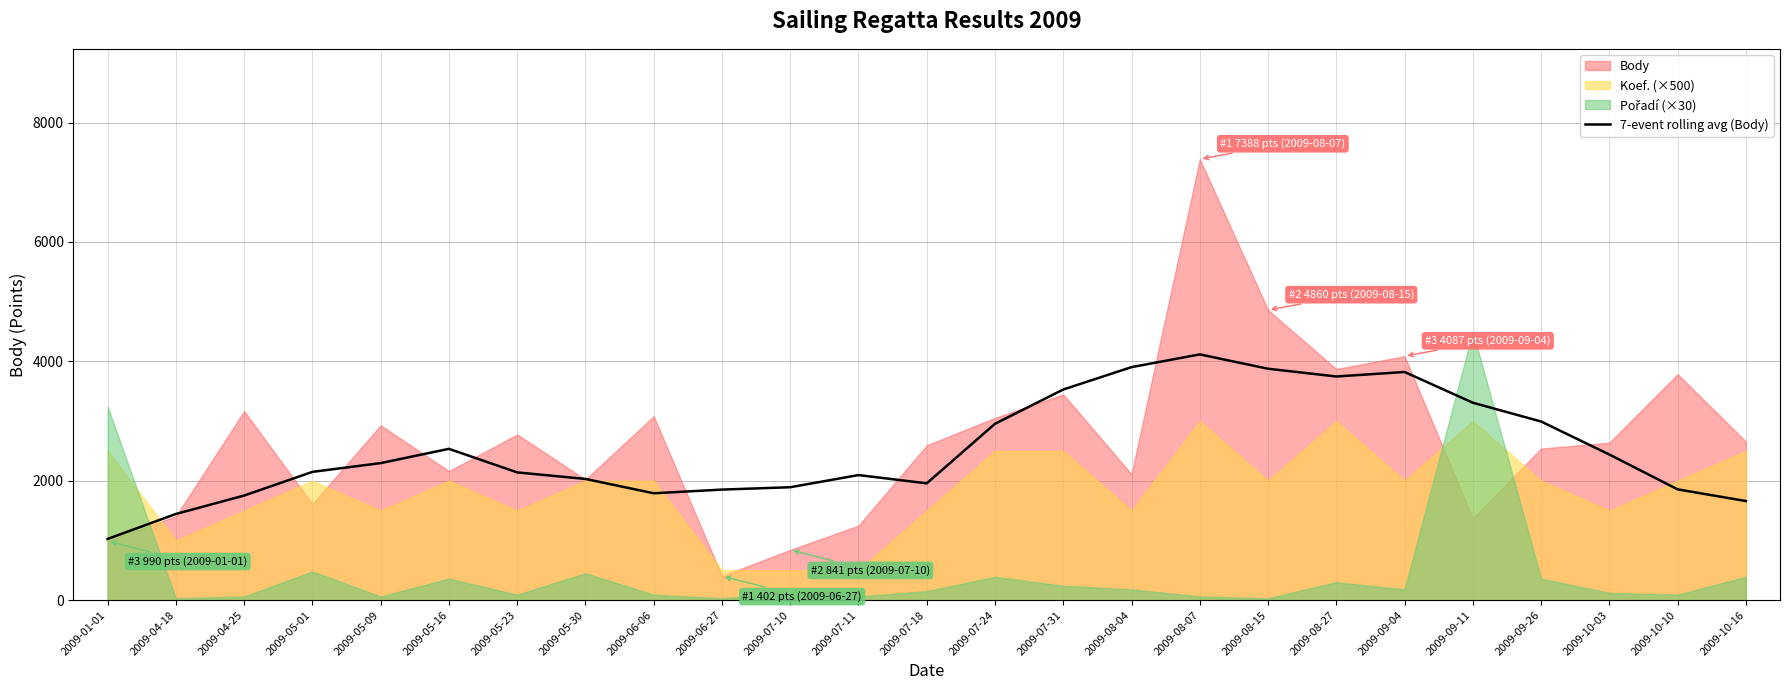

At which label does 7-event rolling avg (Body) reach its minimum?

2009-01-01